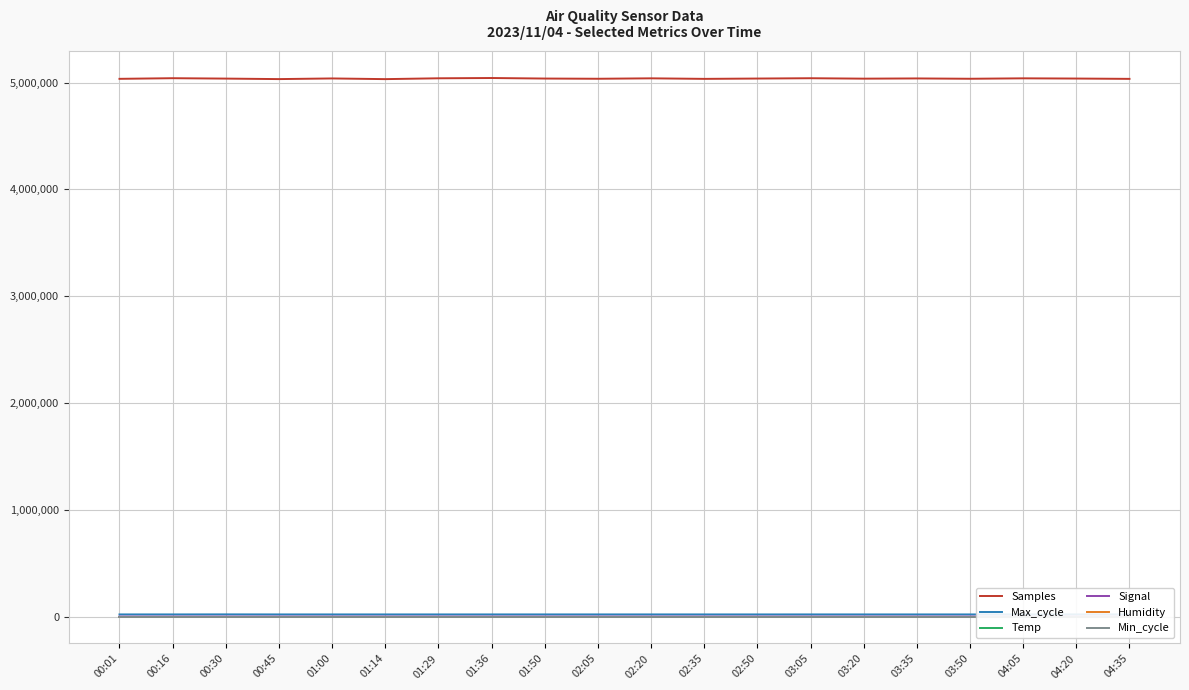

How many interior local peaks does the Samples series have?

7